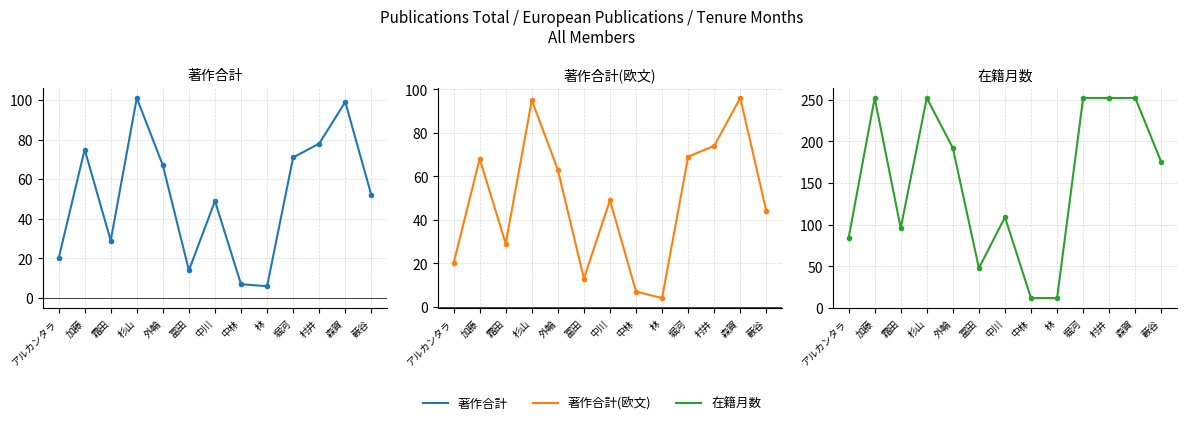

How many lines are shown in the chart?

3